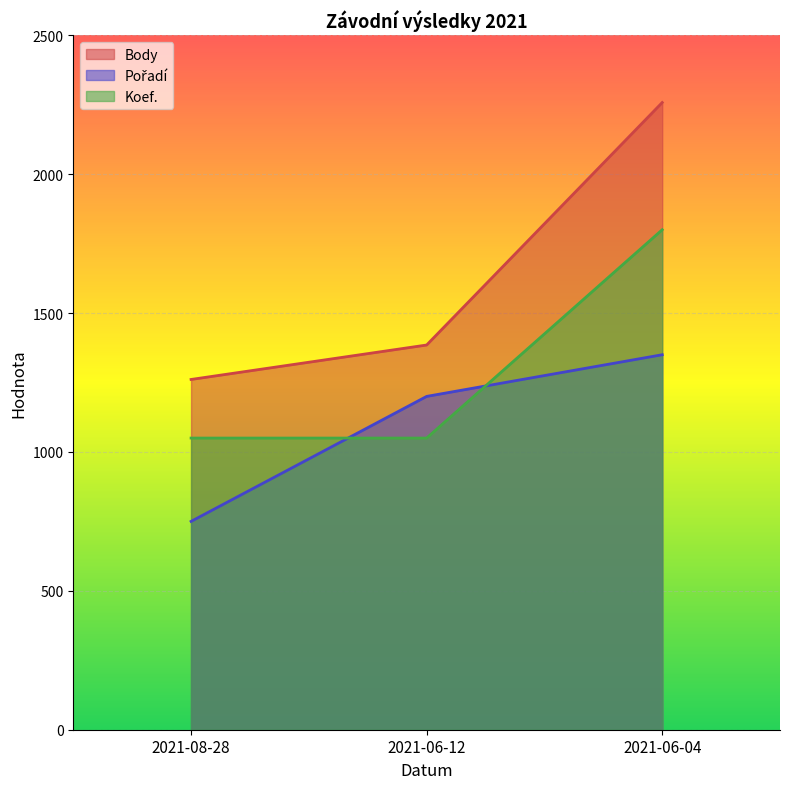

What is the difference between the highest and lowest values at 2021-06-12?

335